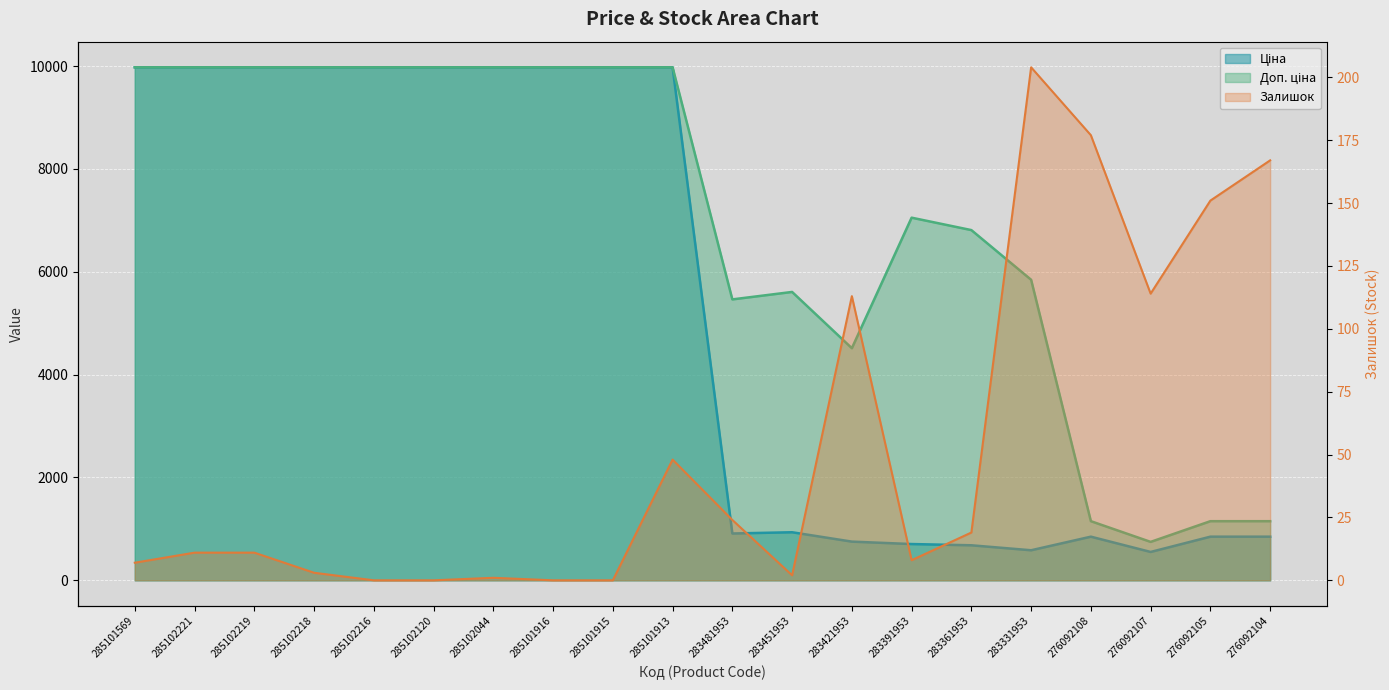

Where is the first local maximum for Ціна?

283451953